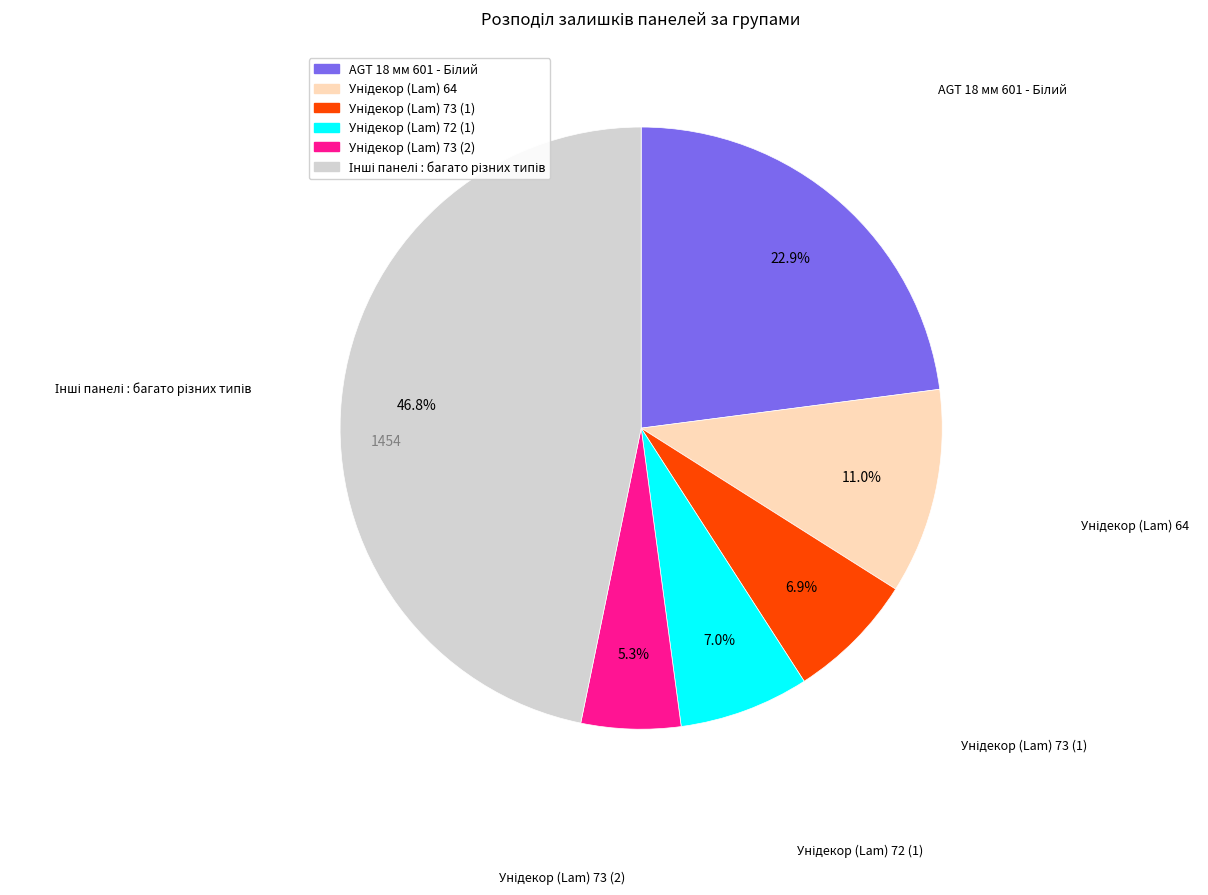

Is there a majority slice in this chart?

No